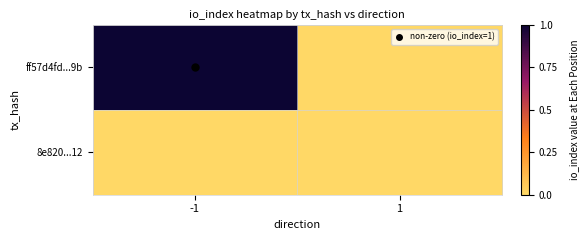

Reading left to right, what are all the values shown in this chart?

ff57d4fd...9b: -1=1	1=0
8e820...12: -1=0	1=0